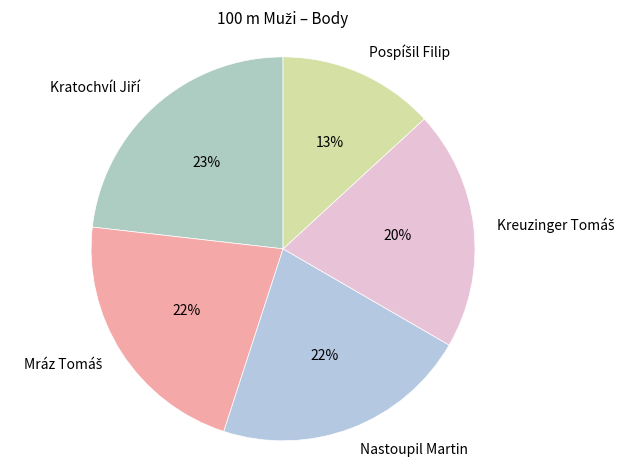

What percentage is the Nastoupil Martin slice, to the nearest percent?

22%